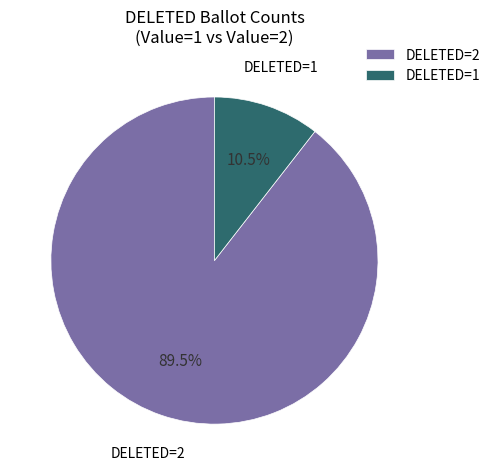

What is the smallest slice in the pie chart?

DELETED=1